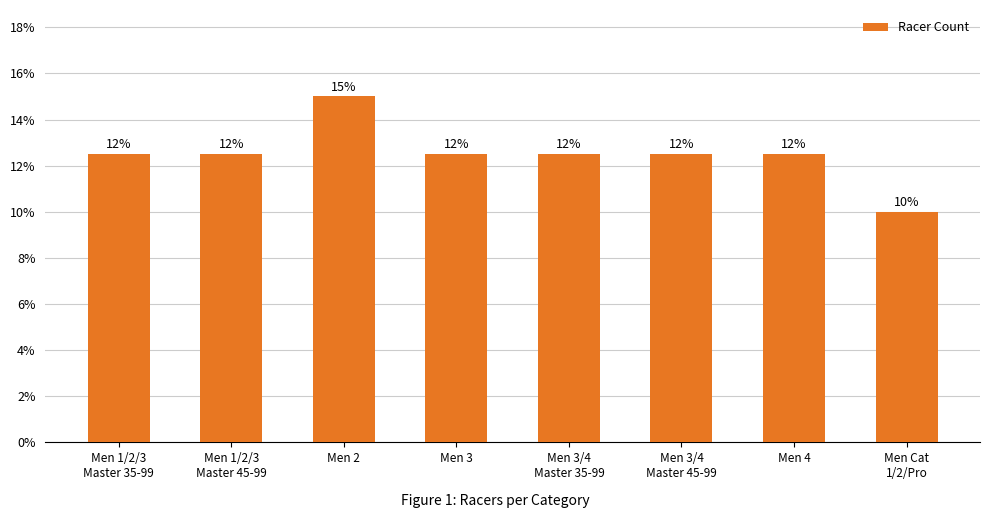

Does the chart contain any negative values?

No